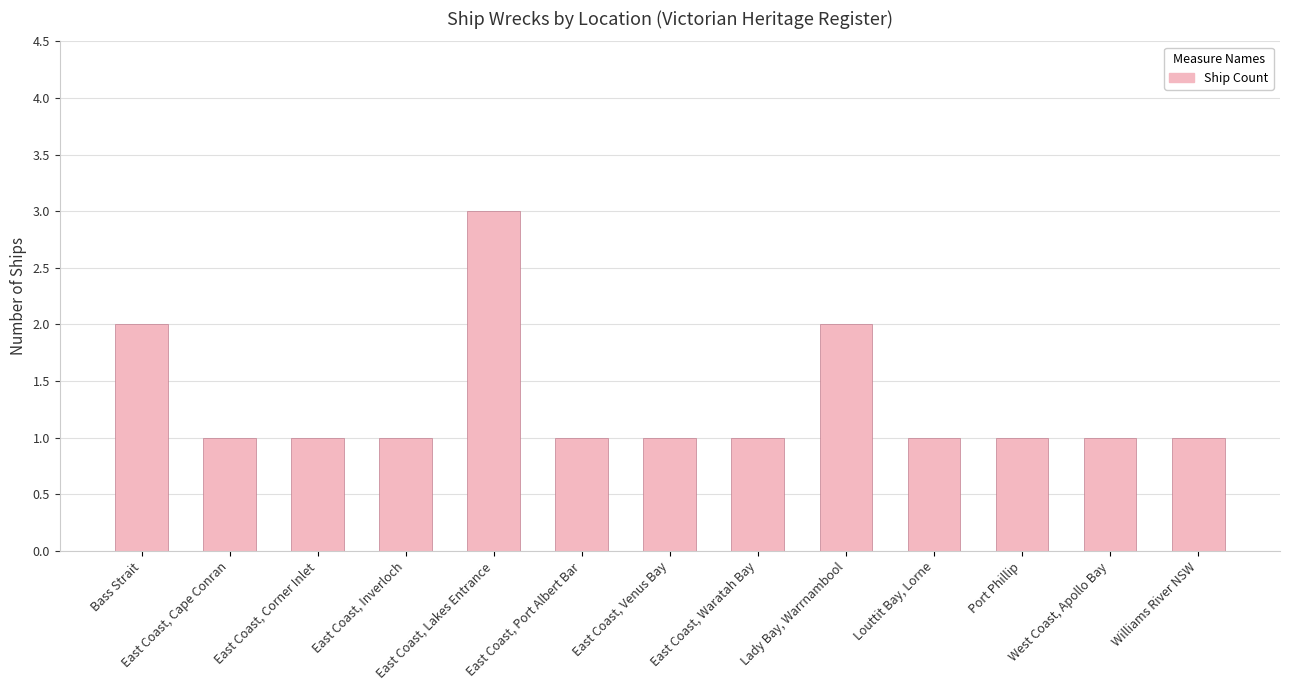

Reading left to right, transcribe all the data shown in this chart.

2	1	1	1	3	1	1	1	2	1	1	1	1